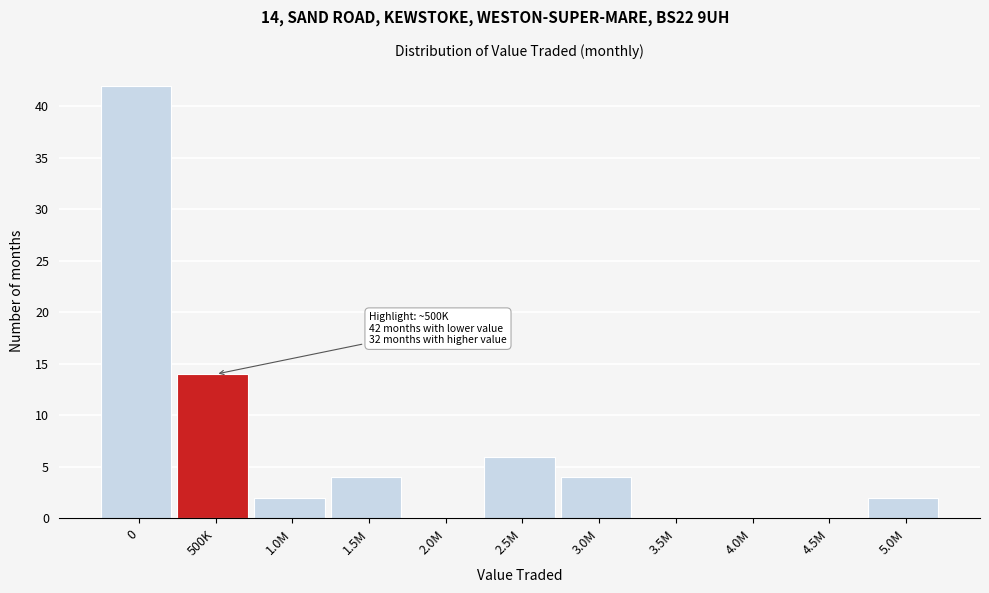

Reading left to right, what are all the values shown in this chart?

0=42	500K=14	1.0M=2	1.5M=4	2.0M=0	2.5M=6	3.0M=4	3.5M=0	4.0M=0	4.5M=0	5.0M=2